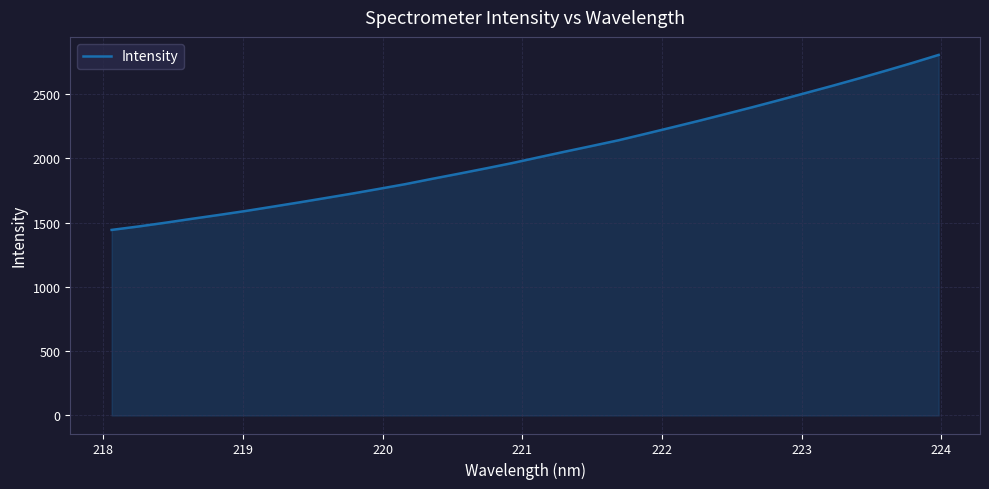

What is the greatest value displayed?

2804.4